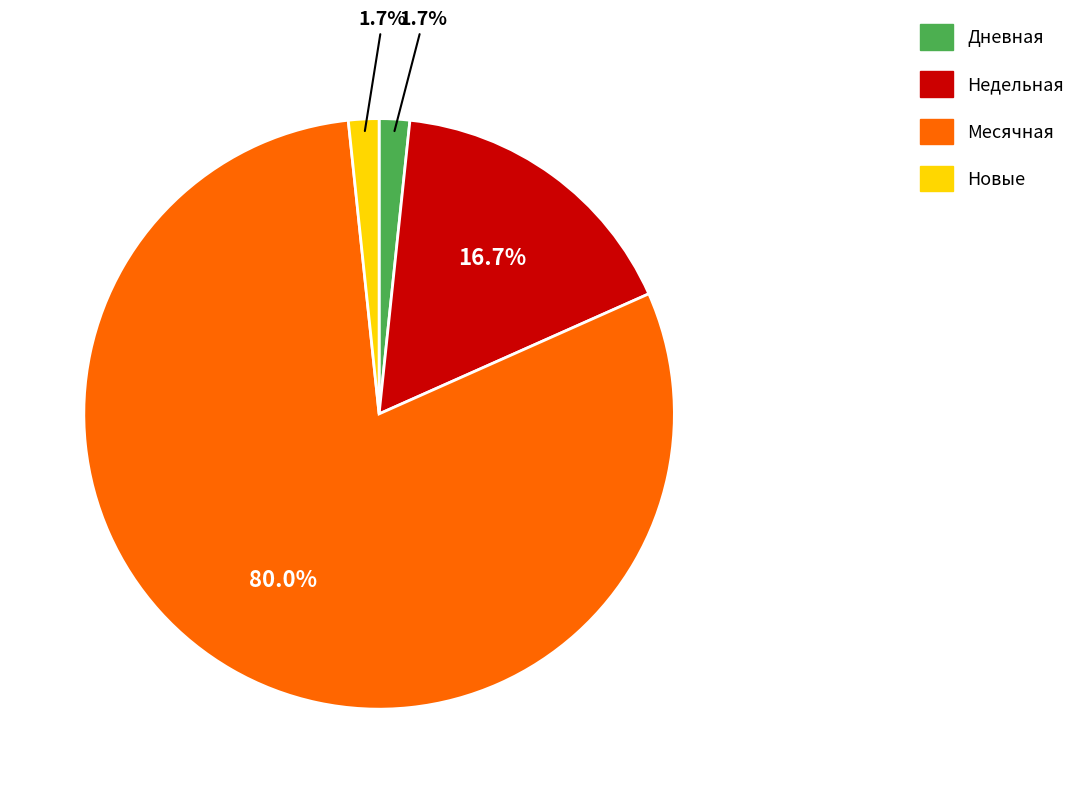

Which category has the biggest portion of the pie?

Месячная